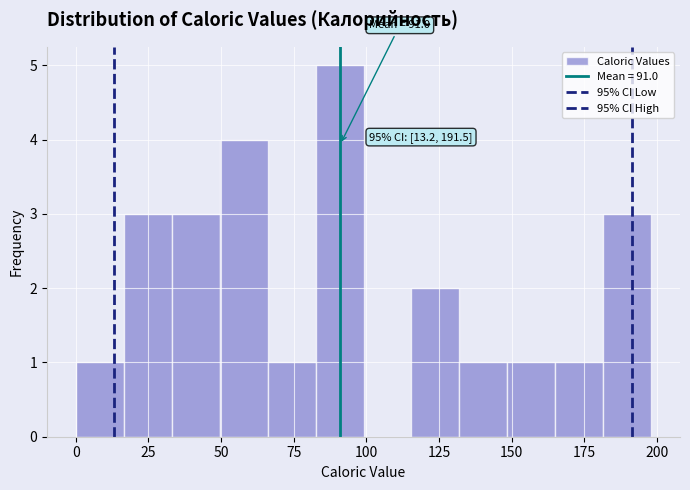

Read against the x-axis, roughly where is the centre of the tallest bar?

90